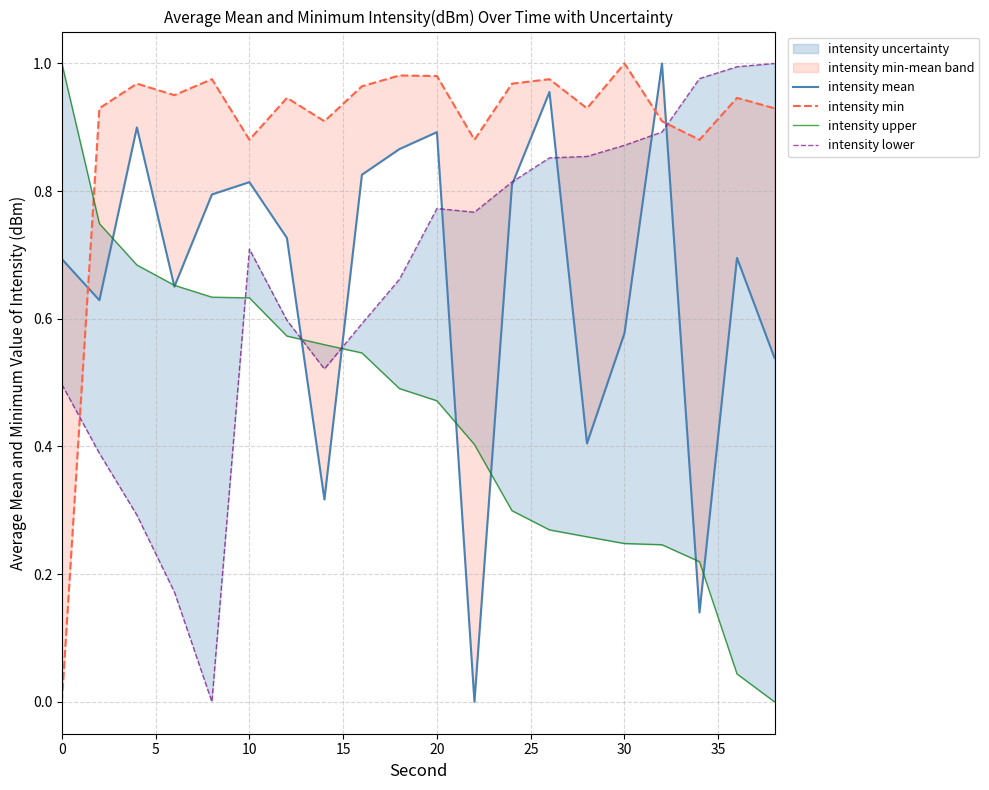

Rank the series by their maximum value, from highest to lowest.

intensity mean, intensity min, intensity upper, intensity lower